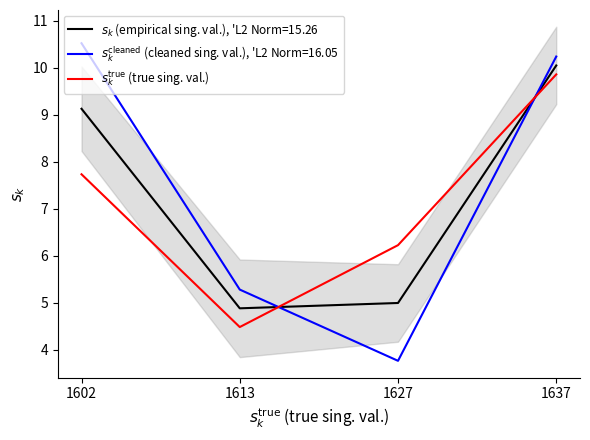

The value at 1602 is 7.7. True or false?

True